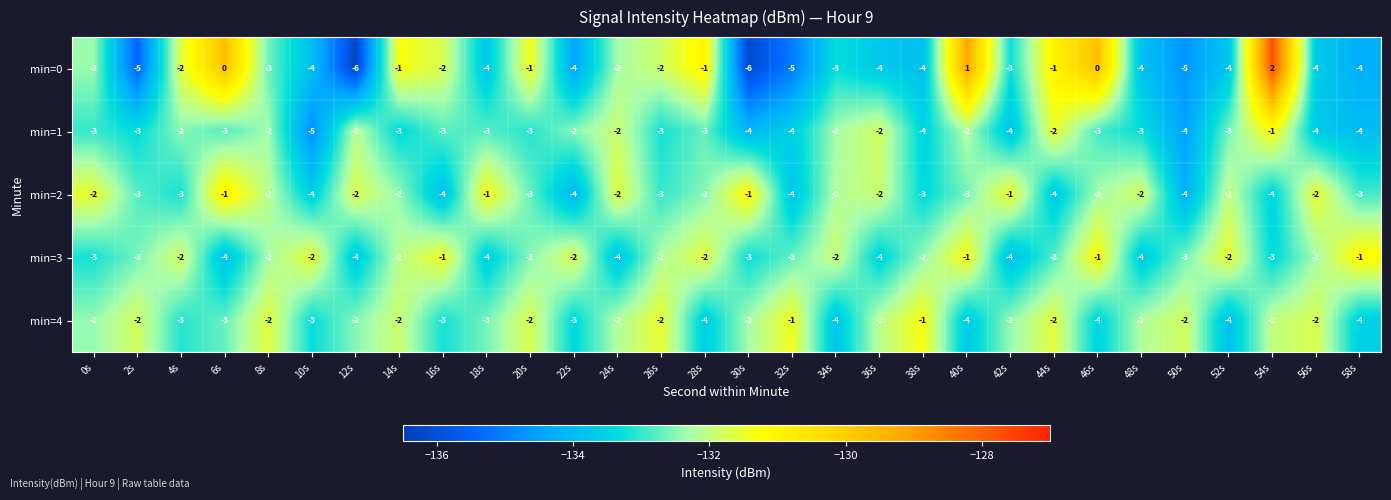

Which label corresponds to the largest value in the chart?

54s